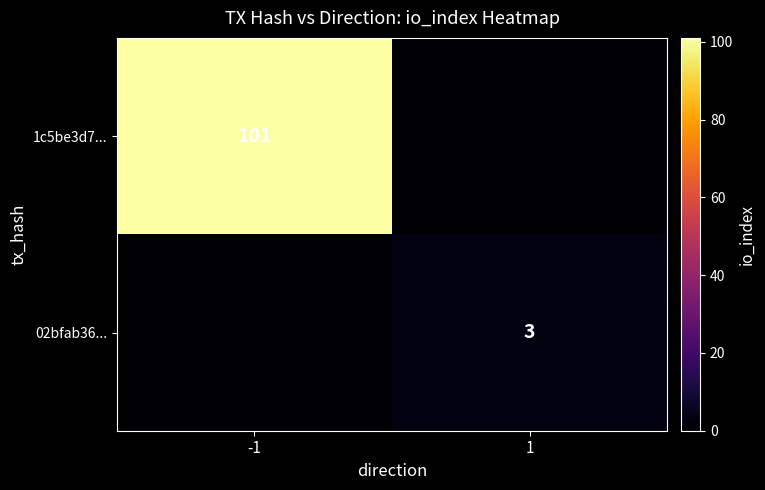

At which category is the sum across all series the highest?

-1